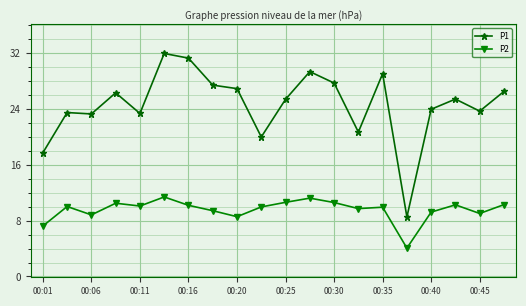

Which series has the largest range (max minus min)?

P1